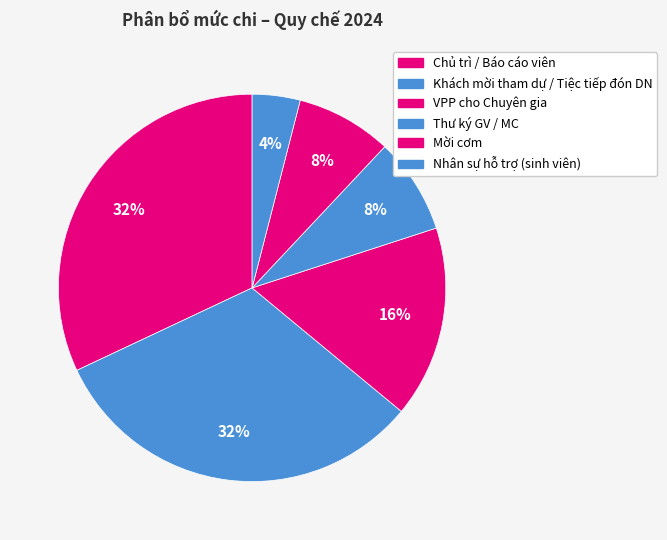

Rank the categories by value from lowest to highest.

Nhân sự hỗ trợ (sinh viên), Thư ký GV / MC, Mời cơm, VPP cho Chuyên gia, Chủ trì / Báo cáo viên, Khách mời tham dự / Tiệc tiếp đón DN